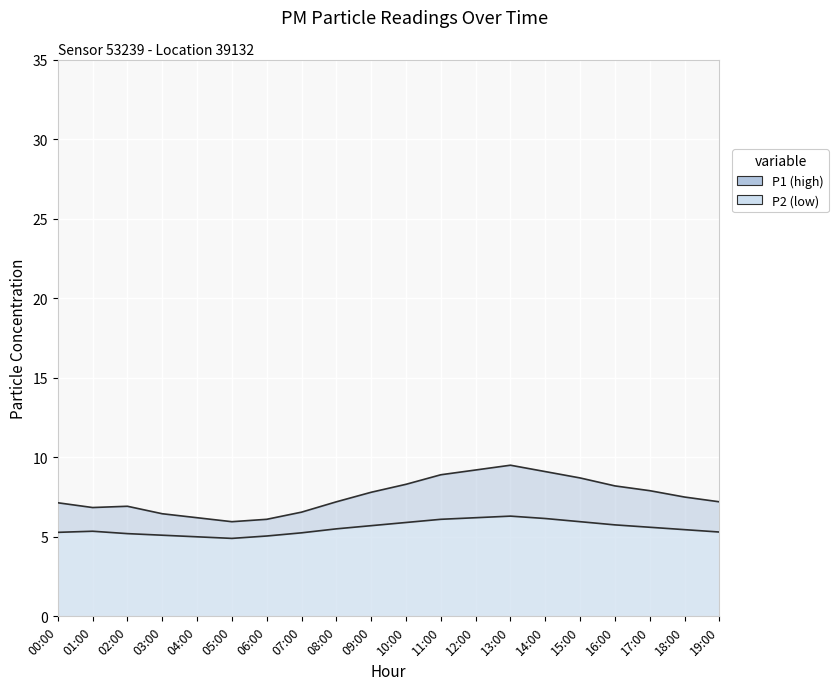

At which label is P1 closest to 7?

02:00